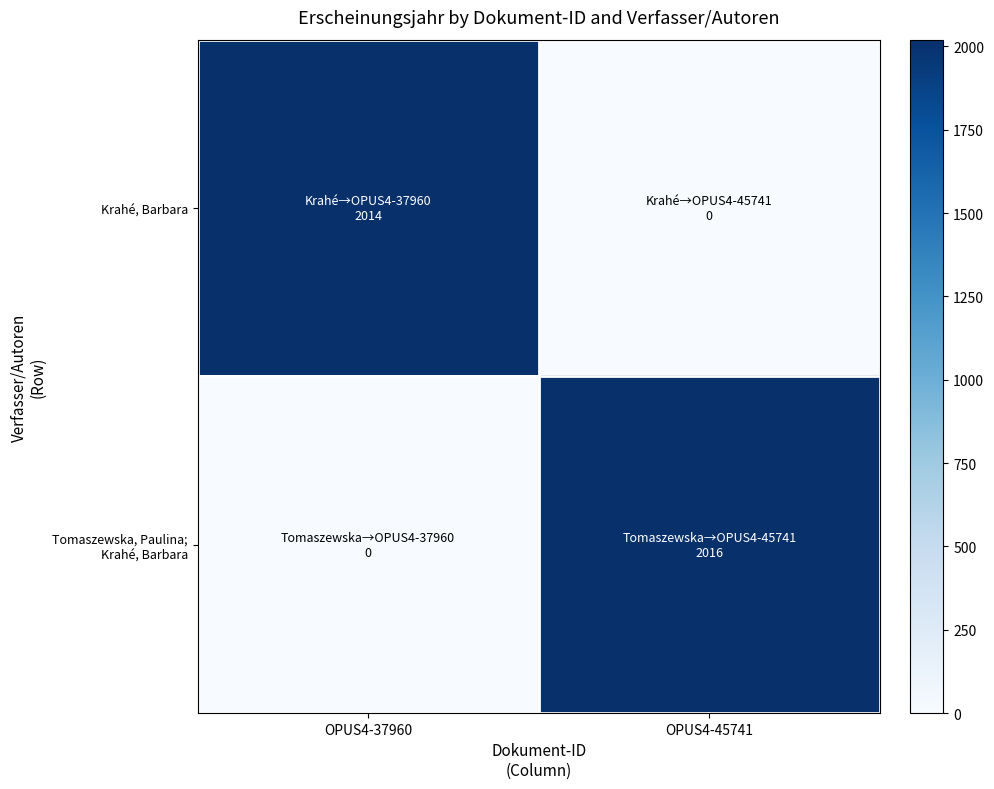

List the series in order of their overall mean, highest first.

Tomaszewska, Paulina; Krahé, Barbara, Krahé, Barbara